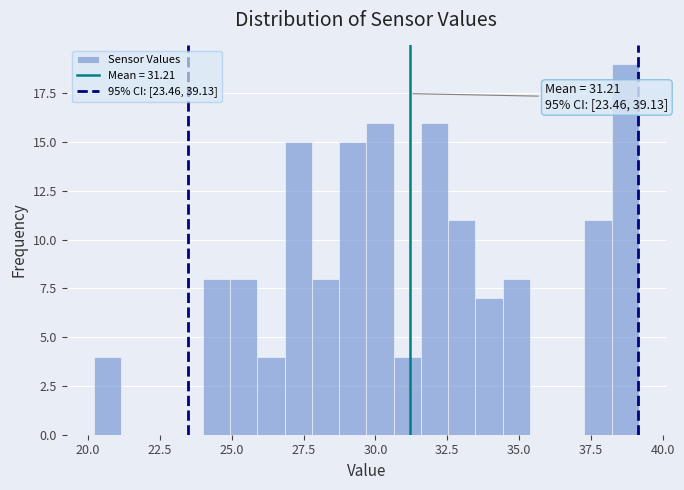

Around what value on the x-axis is the tallest bar? Give the approximate position of its centre, as read against the axis.

38.5